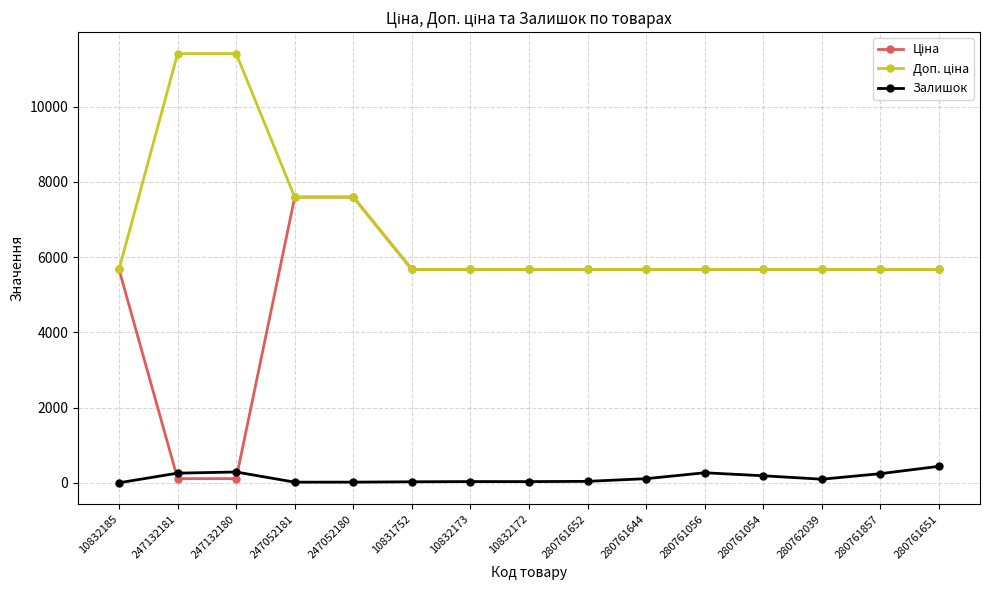

What is the greatest value displayed?

11410.0